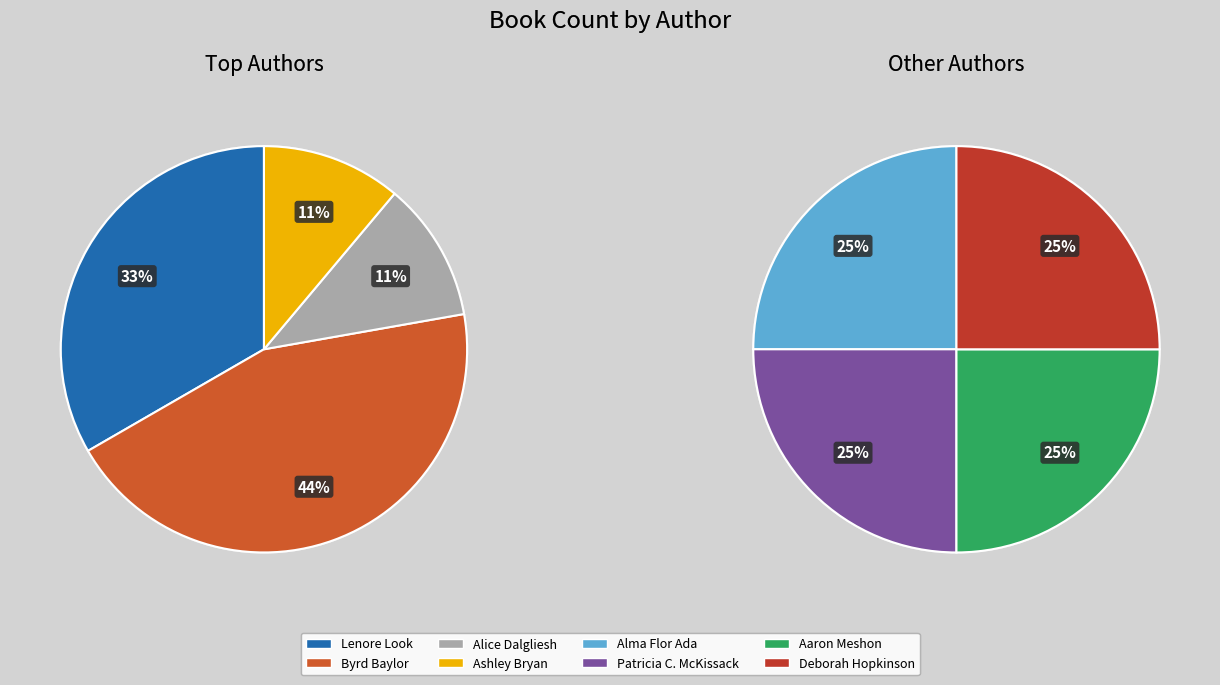

How many slices are in this pie chart?

8